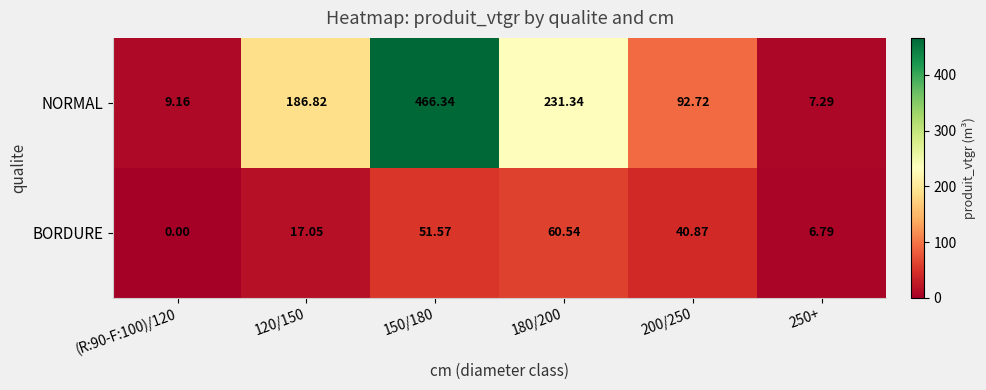

At 200/250, list the series in order from smallest to largest.

BORDURE, NORMAL